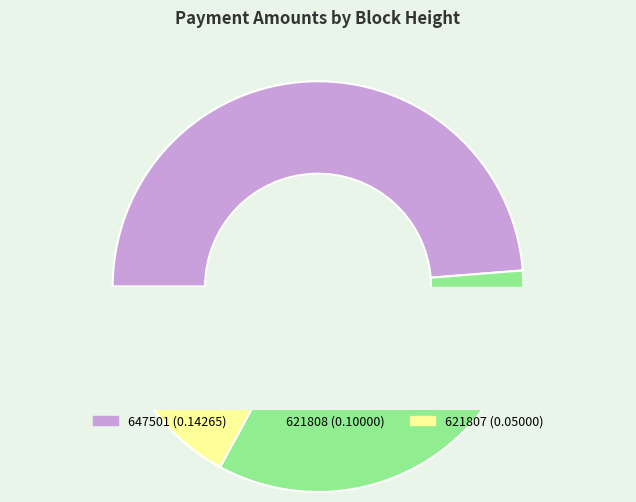

How many segments does this pie chart have?

3